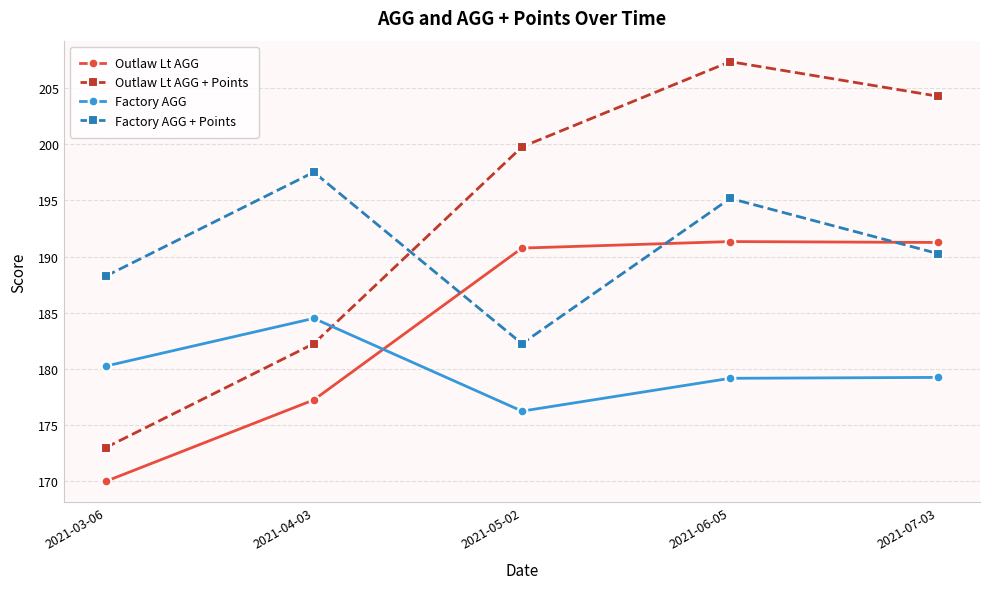

Which series has the widest spread of values?

Outlaw Lt AGG + Points